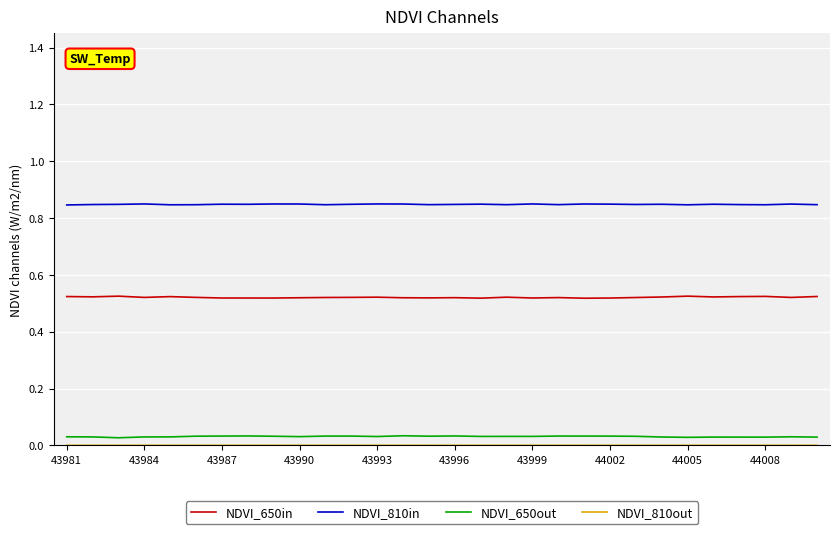

Which series has the largest total across all categories?

NDVI_810in